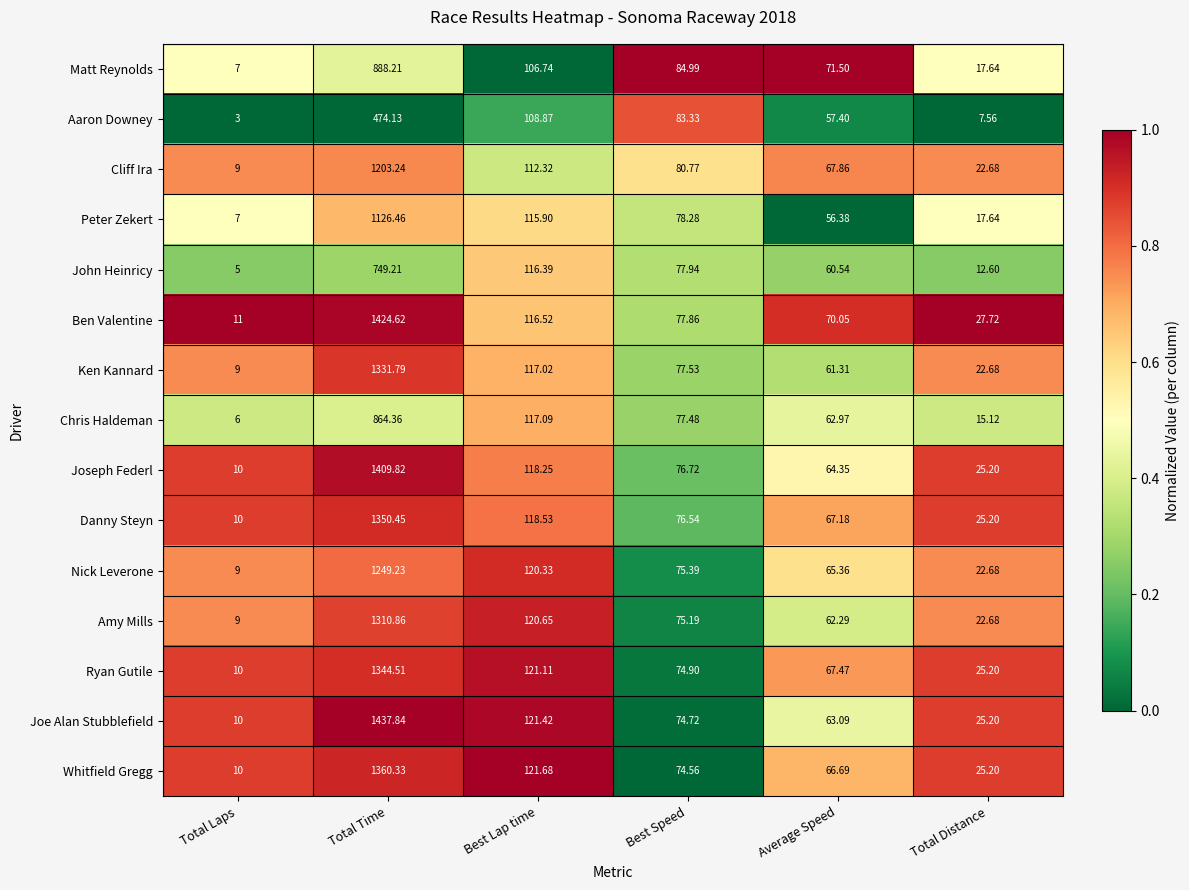

Which series has the largest range (max minus min)?

Joe Alan Stubblefield